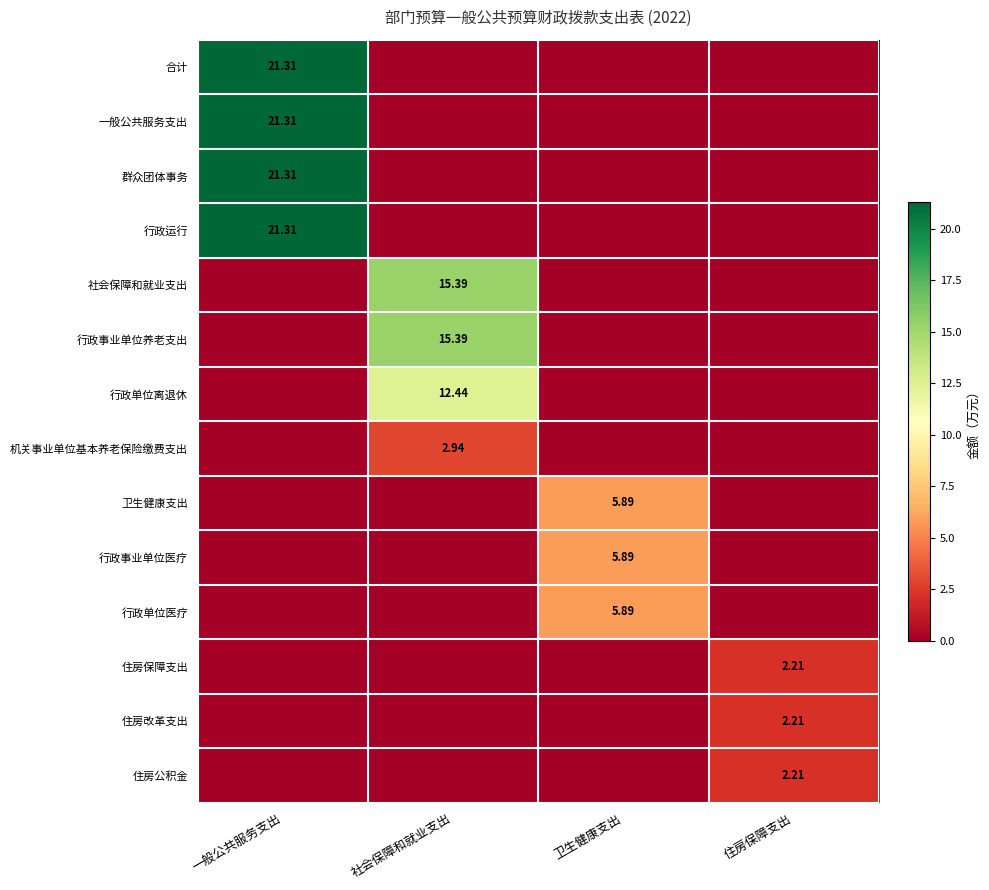

Which category has the highest value in the 住房改革支出 series?

住房保障支出